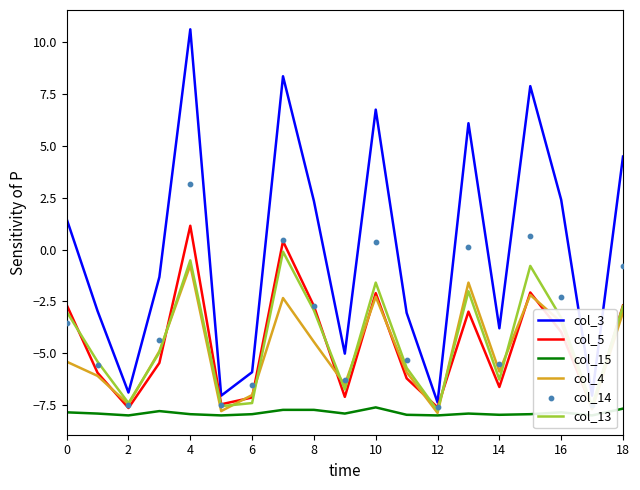

Which series reaches the maximum Y coordinate?

col_3